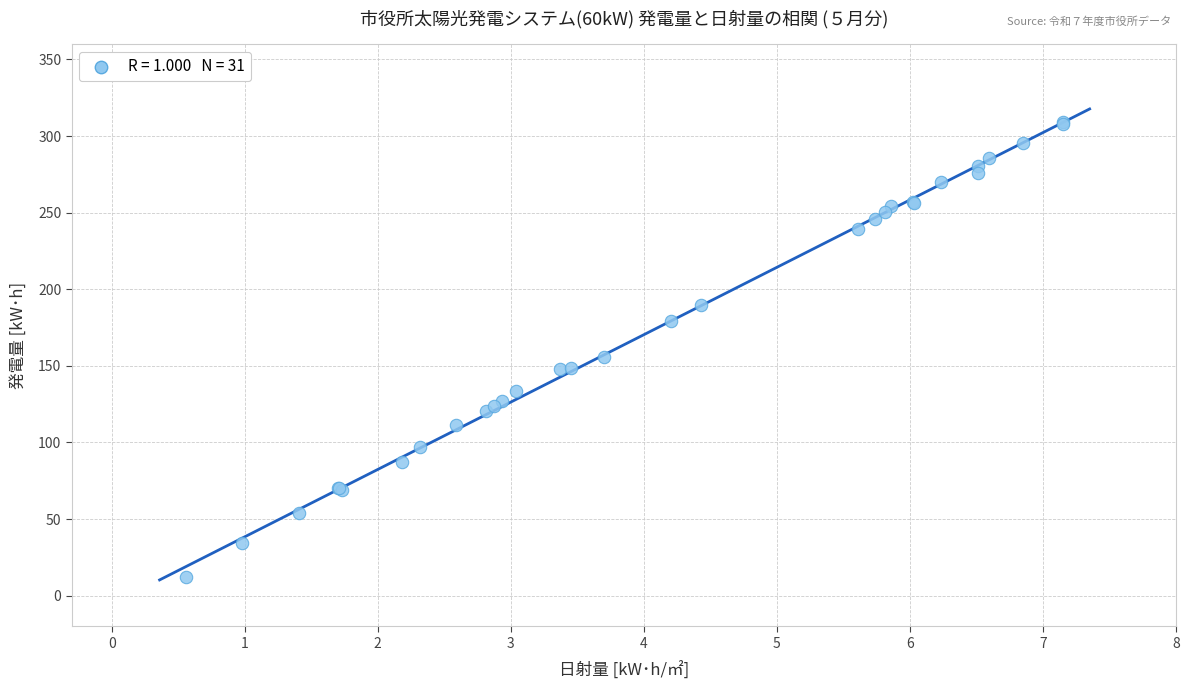

What Y value in the scatter plot is closest to 160?

156.0